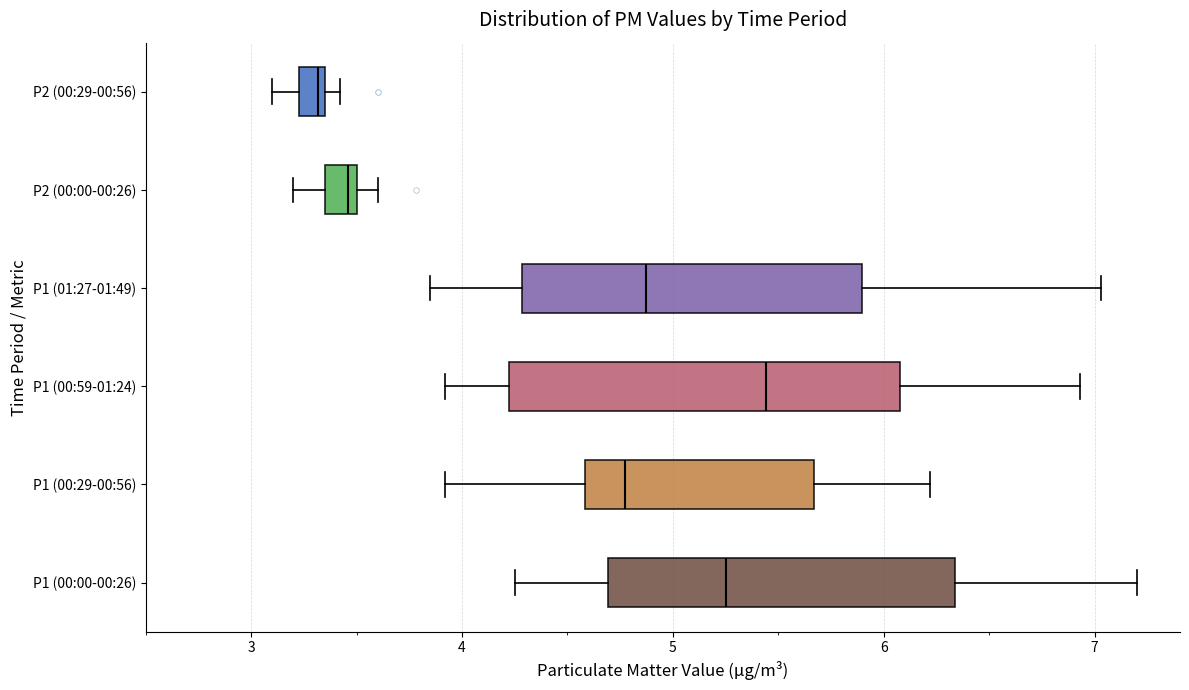

Where does the median line of the box for P1 (00:00-00:26) sit on the x-axis? The values are not printed on the chart, so give them approximately, as read against the axis.

5.3